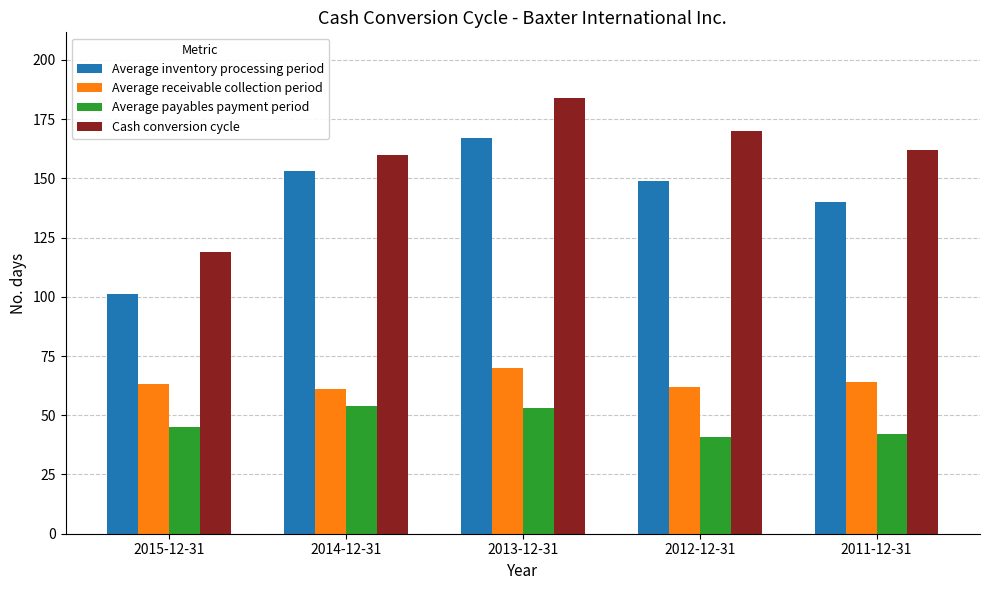

Rank the series at 2015-12-31 from lowest to highest value.

Average payables payment period, Average receivable collection period, Average inventory processing period, Cash conversion cycle